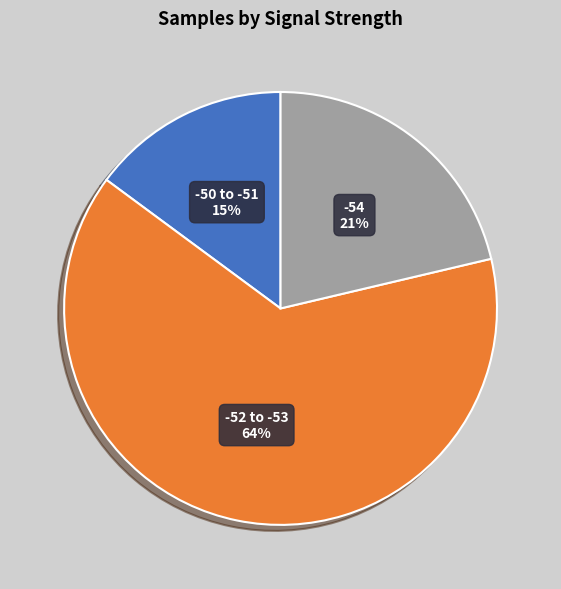

To the nearest percent, what is the average slice percentage?

33%